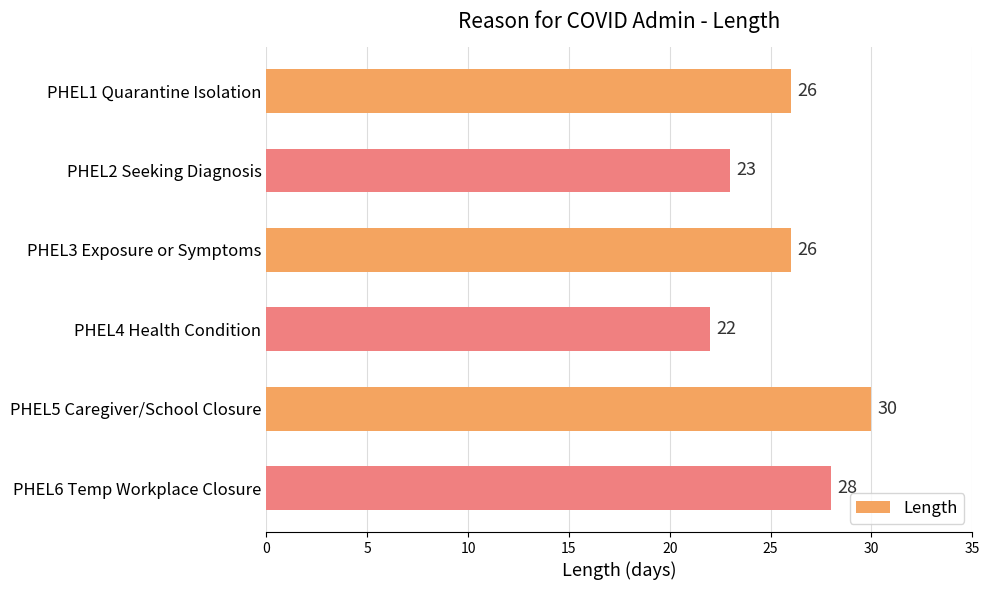

The chart shows a value of 26 at PHEL3 Exposure or Symptoms. True or false?

True